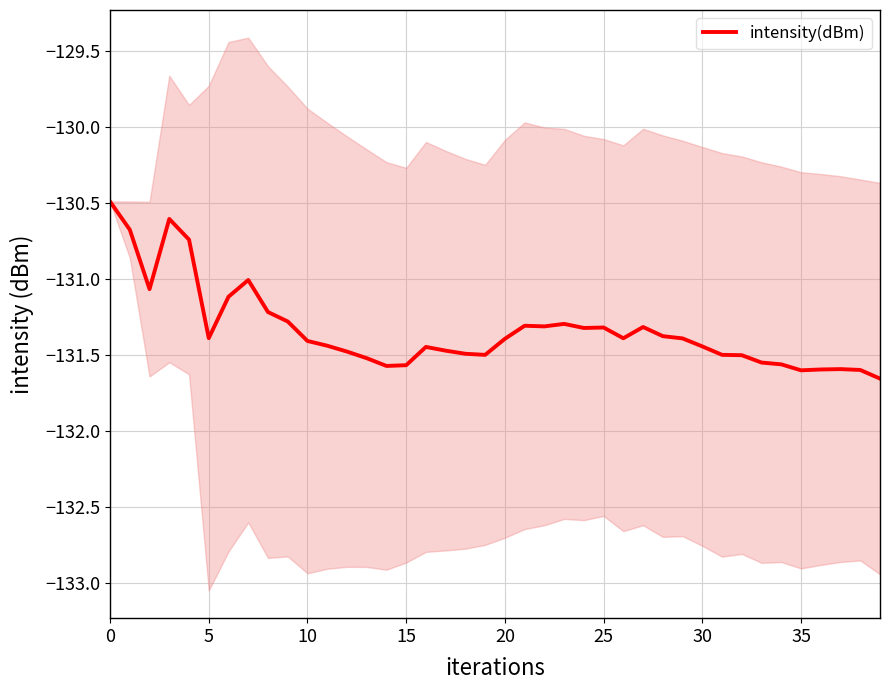

What is the sum of the values at 26 and 31?

-262.9